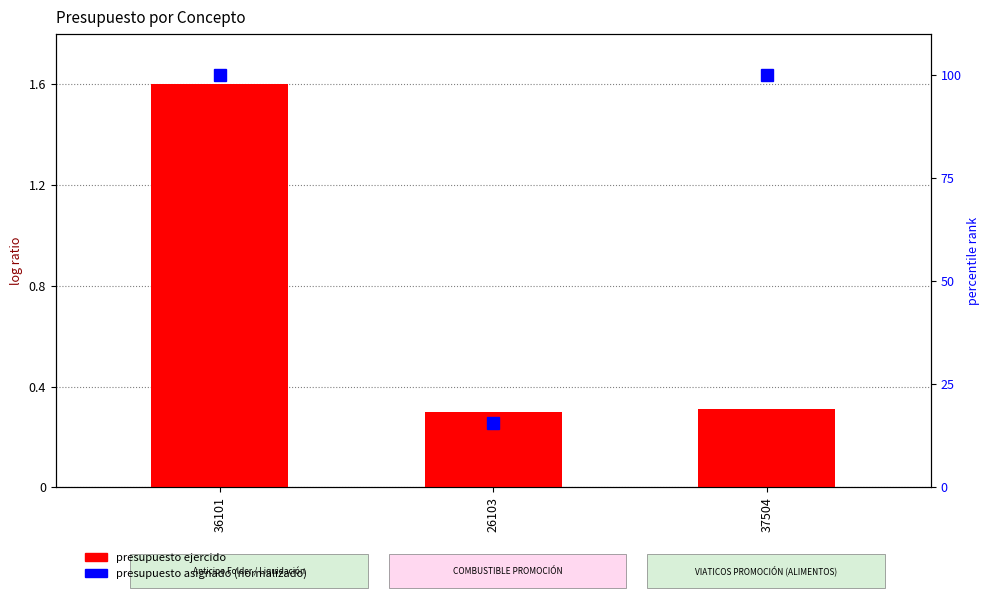

How many groups of bars are there?

3